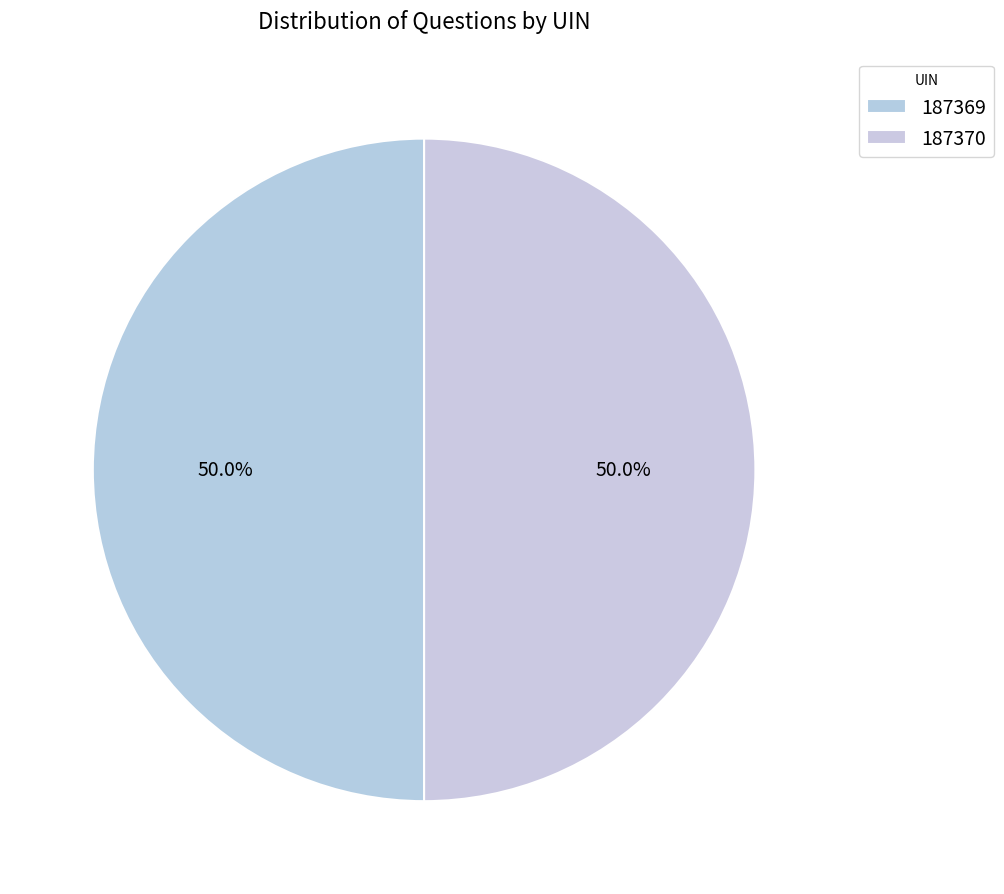

How many segments does this pie chart have?

2